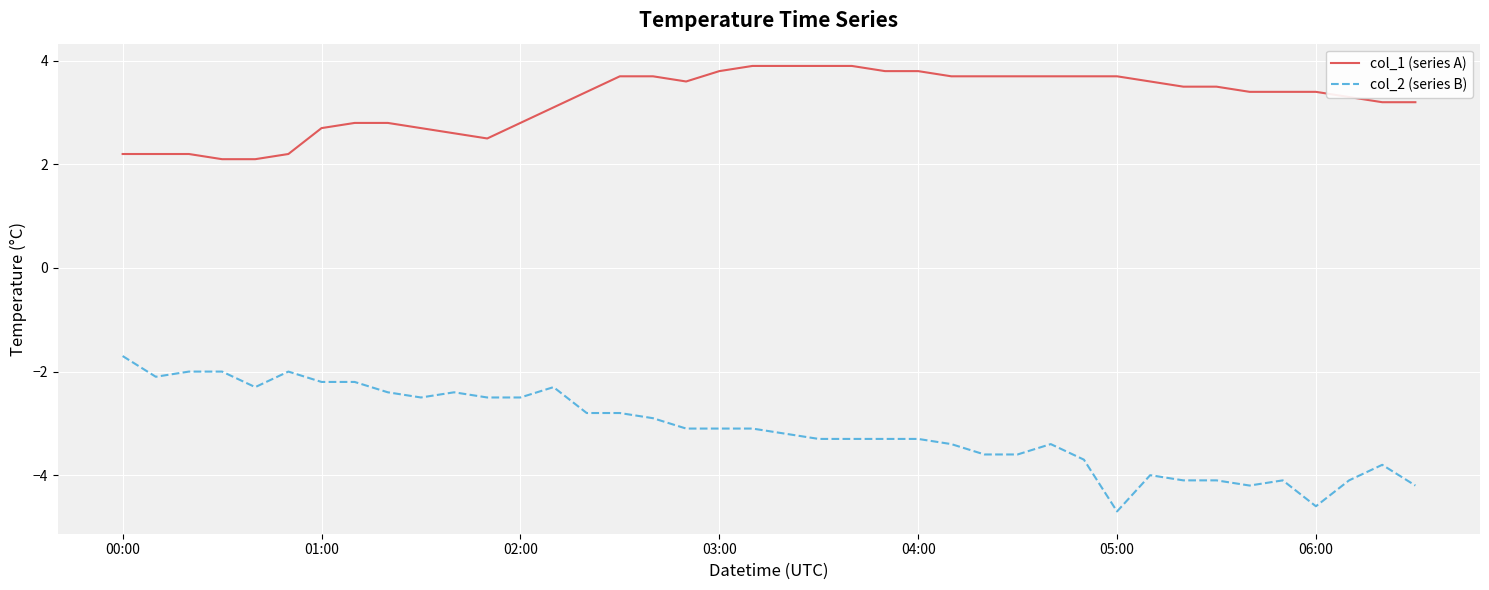

What is the difference between the maximum and second lowest values in the col_1 (series A) series?

1.8